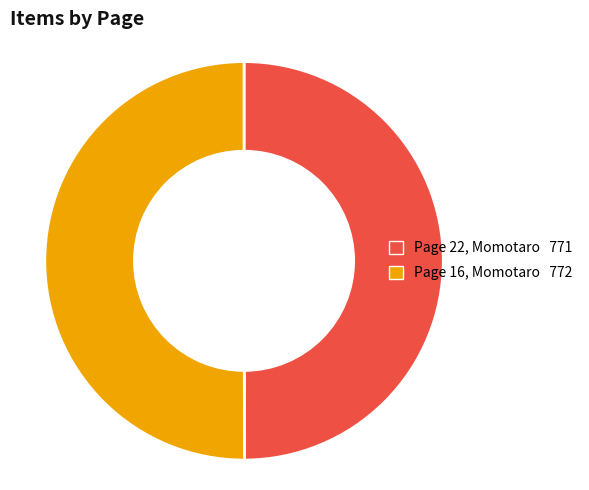

The Page 16, Momotaro slice represents 50% of the pie. True or false?

True